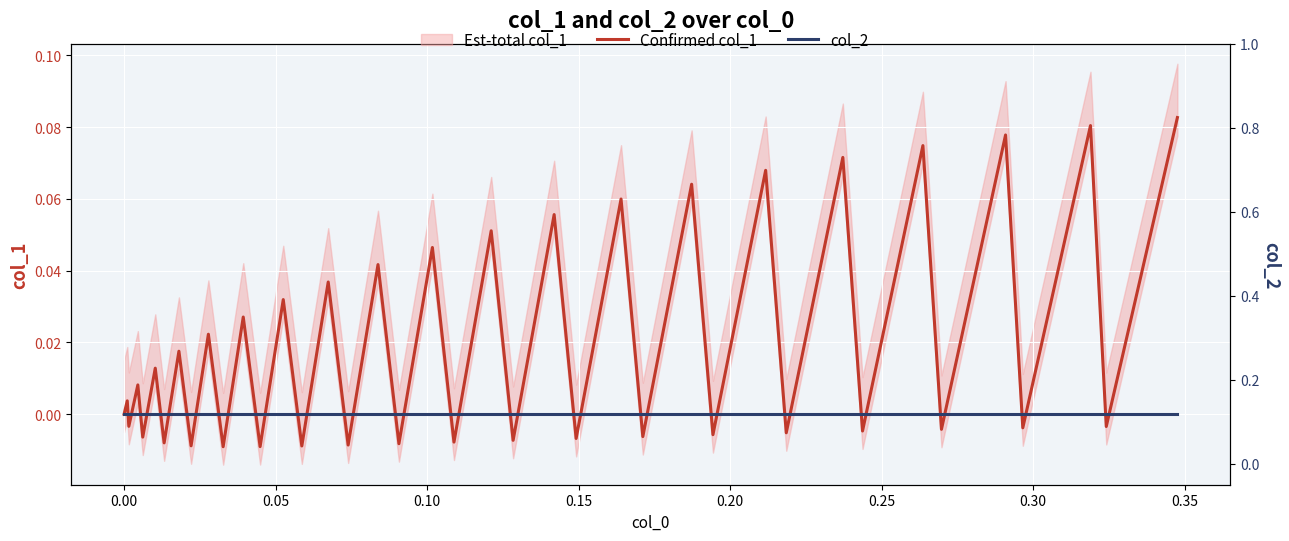

How many lines are shown in the chart?

2